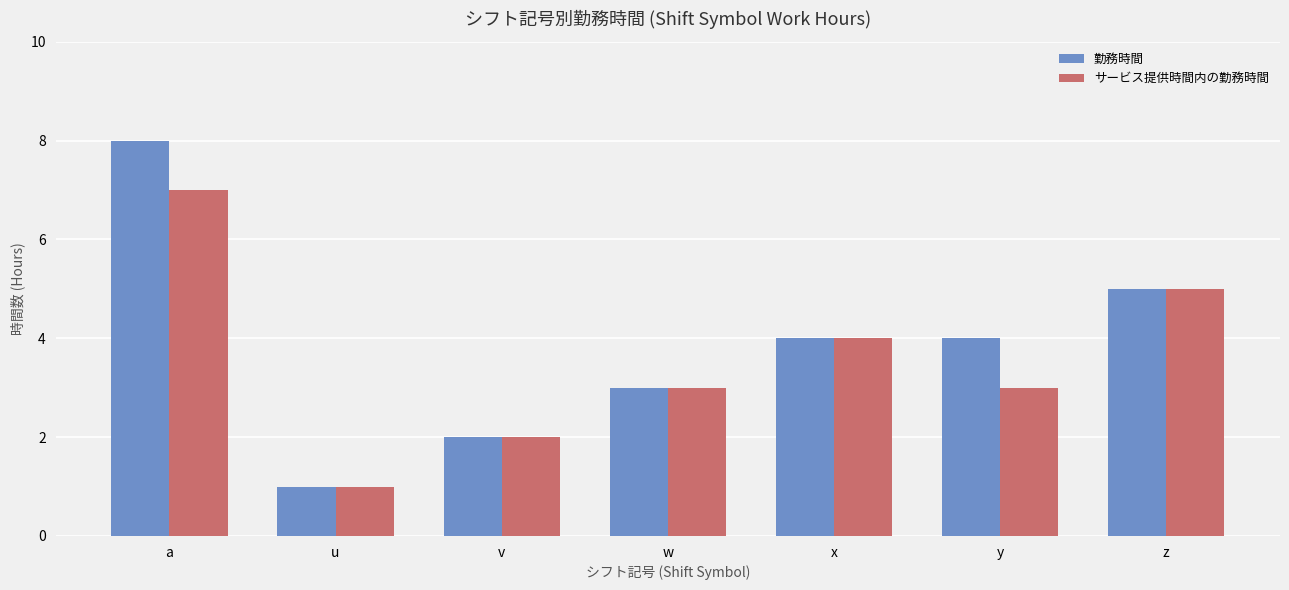

Is it true that 勤務時間 equals 3 at w?

True